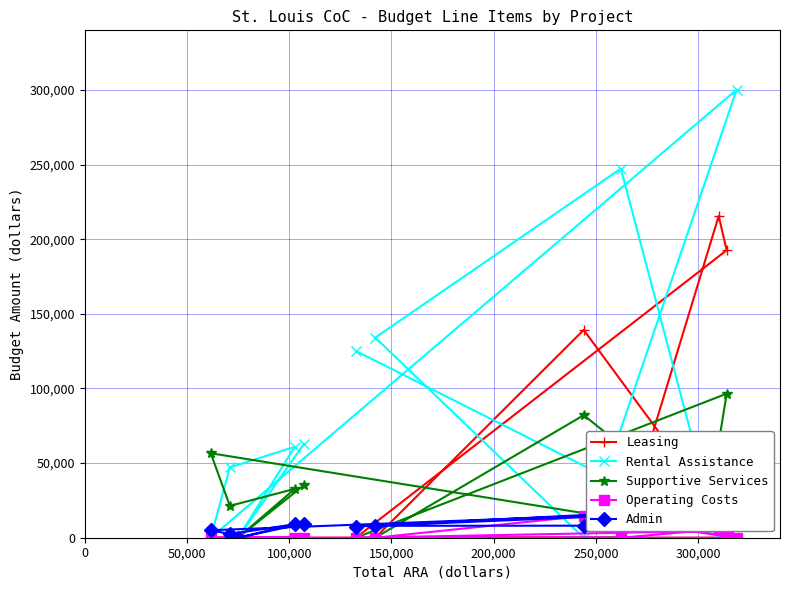

True or false: Operating Costs and Supportive Services intersect in this chart.

False